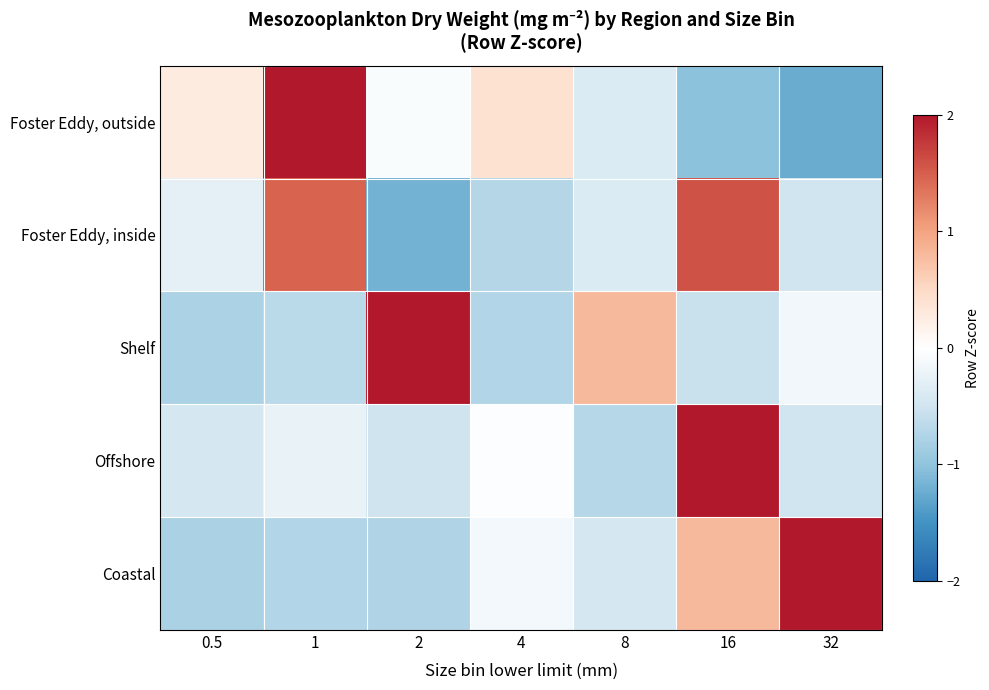

Reading left to right, transcribe all the data shown in this chart.

Foster Eddy, outside: 0.5=0.3	1=2.0	2=-0.1	4=0.4	8=-0.4	16=-1.0	32=-1.2
Foster Eddy, inside: 0.5=-0.3	1=1.5	2=-1.2	4=-0.7	8=-0.4	16=1.6	32=-0.5
Shelf: 0.5=-0.8	1=-0.7	2=2.1	4=-0.7	8=0.8	16=-0.6	32=-0.1
Offshore: 0.5=-0.4	1=-0.2	2=-0.5	4=-0.0	8=-0.7	16=2.4	32=-0.5
Coastal: 0.5=-0.8	1=-0.7	2=-0.8	4=-0.1	8=-0.4	16=0.8	32=2.1